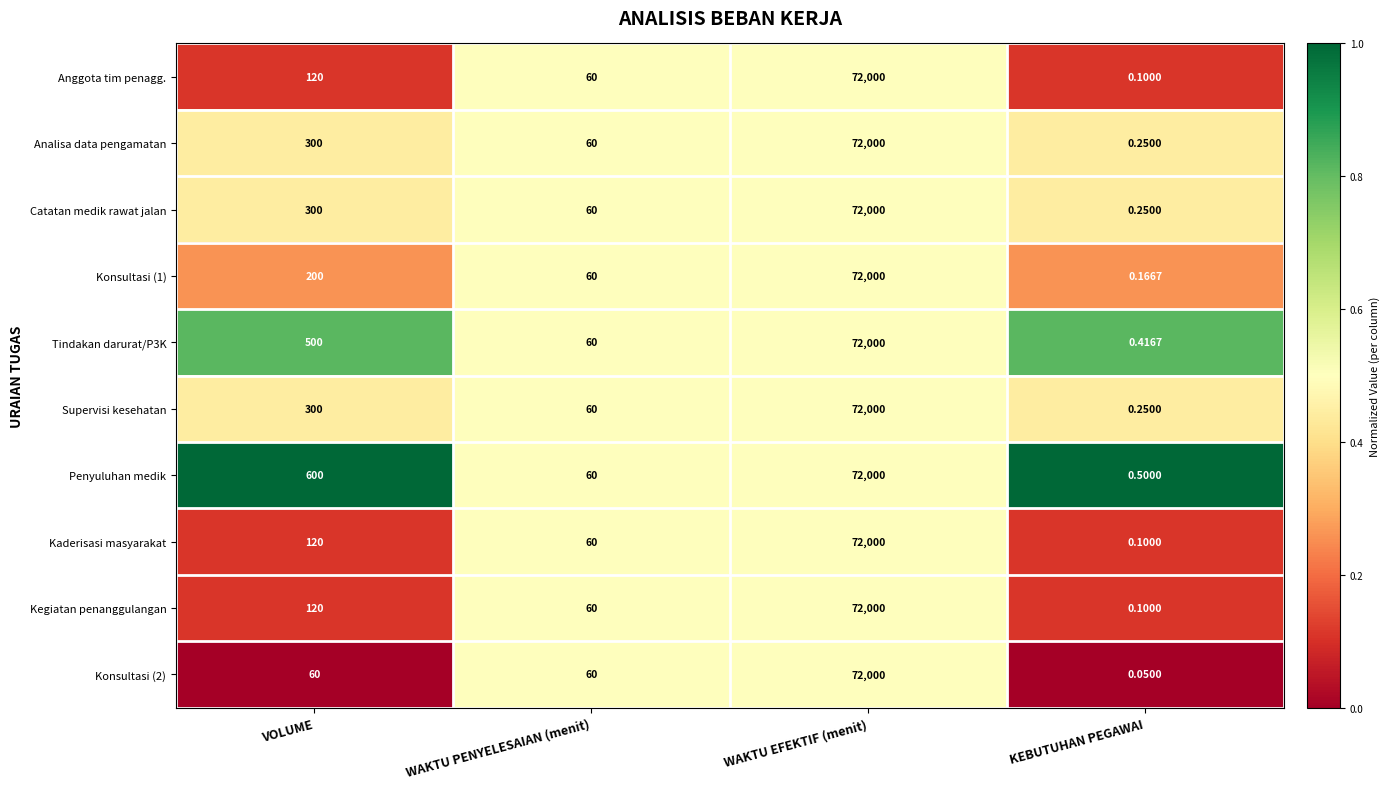

At which label is Anggota tim penagg. closest to 36000?

VOLUME